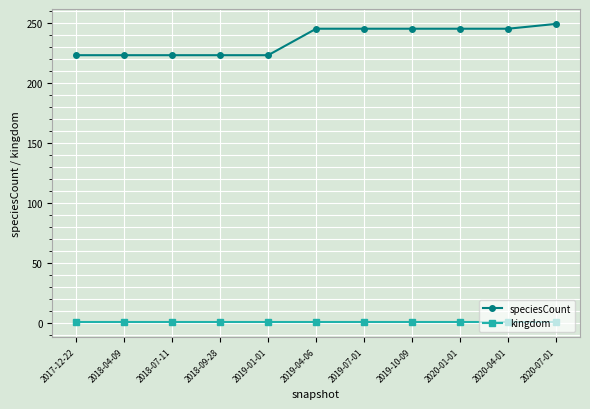

Which series has the largest range (max minus min)?

speciesCount